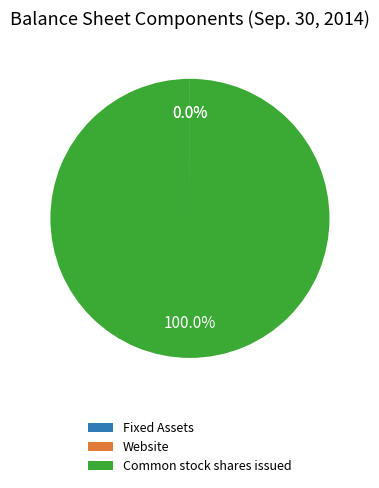

What is the largest slice in the pie chart?

Common stock shares issued